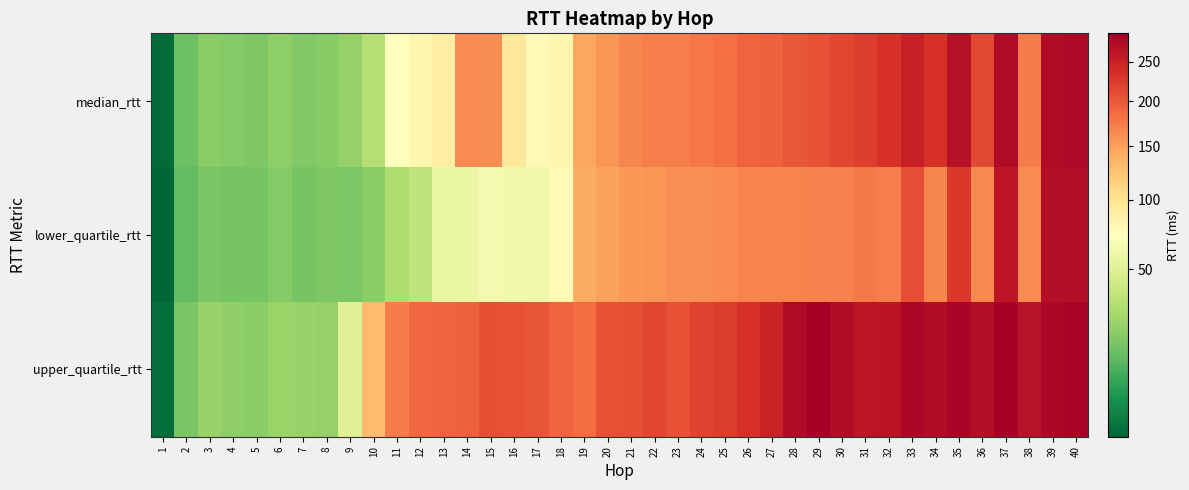

Reading right to left, transcribe all the data shown in this chart.

median_rtt: 40=276.3	39=273.9	38=174.3	37=273.7	36=212.2	35=269.3	34=233.1	33=250.6	32=232.5	31=222.7	30=215.2	29=204.6	28=201.3	27=193.7	26=191.8	25=183.7	24=177.0	23=172.0	22=173.1	21=166.6	20=157.3	19=146.4	18=81.0	17=77.9	16=93.2	15=162.7	14=162.9	13=88.7	12=80.8	11=73.4	10=31.8	9=22.2	8=18.8	7=17.7	6=20.6	5=17.0	4=18.0	3=19.2	2=13.6	1=0.3
lower_quartile_rtt: 40=271.2	39=270.0	38=164.2	37=261.7	36=164.9	35=225.8	34=167.4	33=209.2	32=173.2	31=175.2	30=170.4	29=170.1	28=169.6	27=169.3	26=168.8	25=164.5	24=160.8	23=159.9	22=157.1	21=155.6	20=148.5	19=142.4	18=77.2	17=62.3	16=62.5	15=64.0	14=58.6	13=58.4	12=35.6	11=29.4	10=19.6	9=16.5	8=16.8	7=15.2	6=18.1	5=15.2	4=15.5	3=15.8	2=11.7	1=0.3
upper_quartile_rtt: 40=282.9	39=278.3	38=265.7	37=289.3	36=271.4	35=282.4	34=273.1	33=279.6	32=264.3	31=262.2	30=272.6	29=289.3	28=275.1	27=247.9	26=232.1	25=223.4	24=215.8	23=205.8	22=215.6	21=207.0	20=206.0	19=185.6	18=191.0	17=203.4	16=204.6	15=206.9	14=193.5	13=189.4	12=187.7	11=173.3	10=130.1	9=51.2	8=22.2	7=22.8	6=23.7	5=19.5	4=20.8	3=23.0	2=15.9	1=0.4